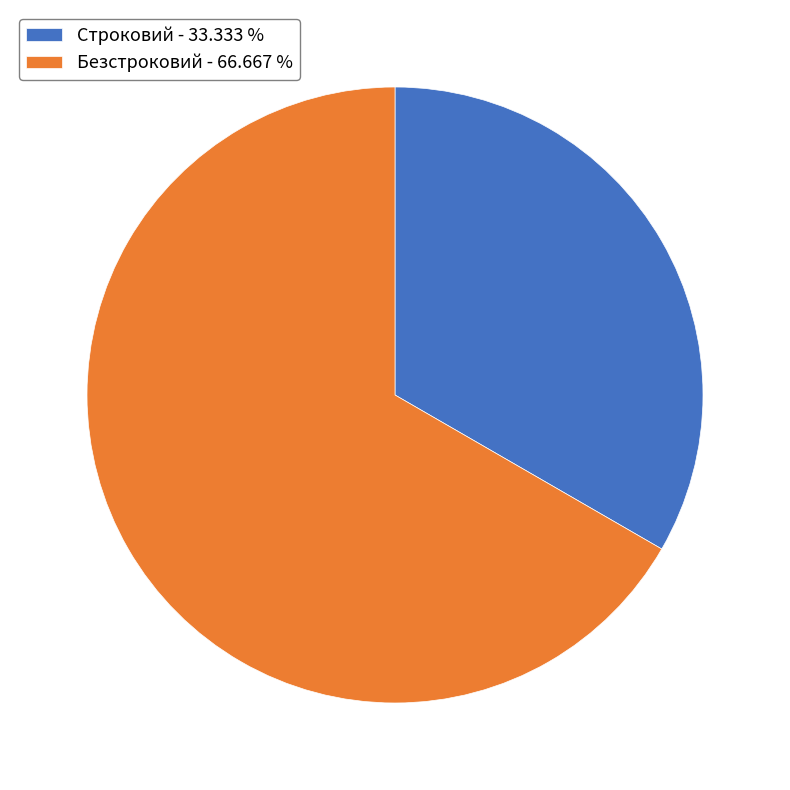

Combined, do Строковий - 33.333 % and Безстроковий - 66.667 % account for over 50%?

Yes